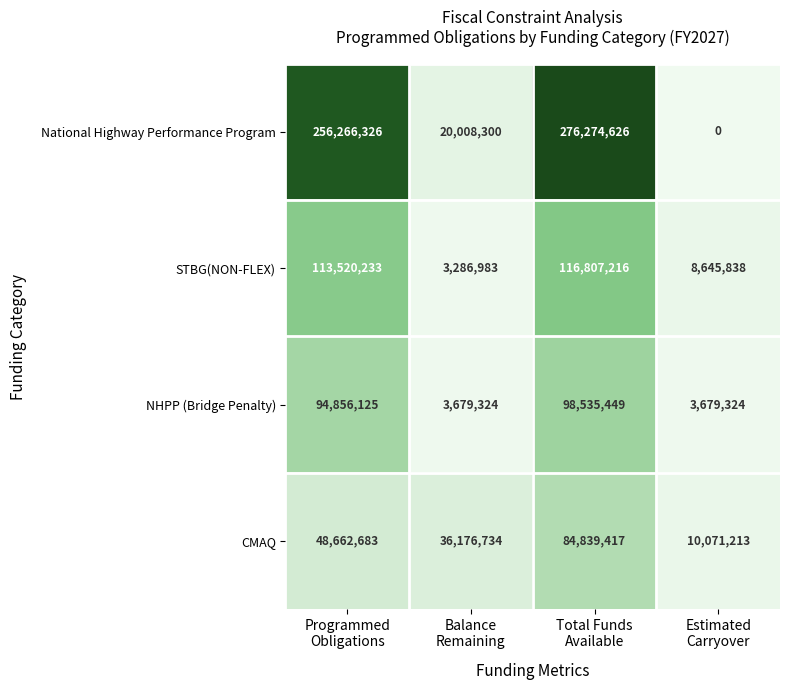

How many series are shown in this chart?

4